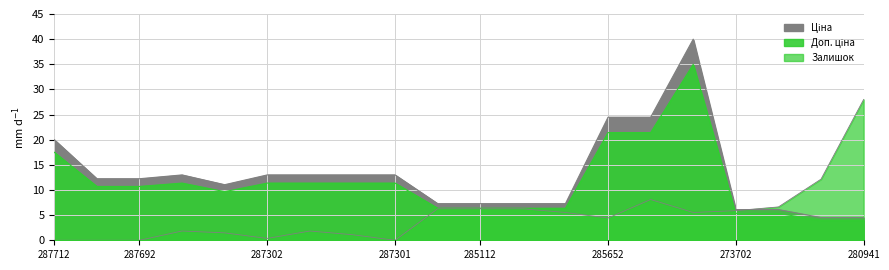

Is it true that Ціна equals 13.0 at 287302225?

True